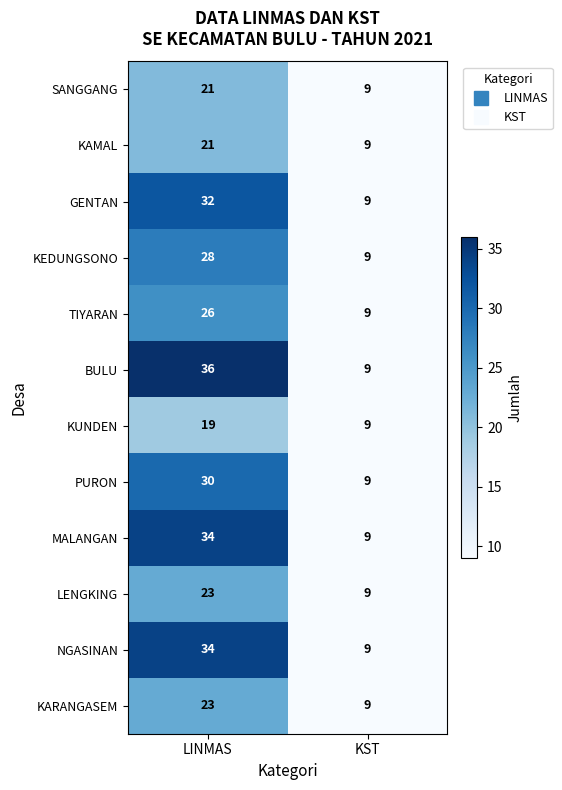

What is the greatest value displayed?

36